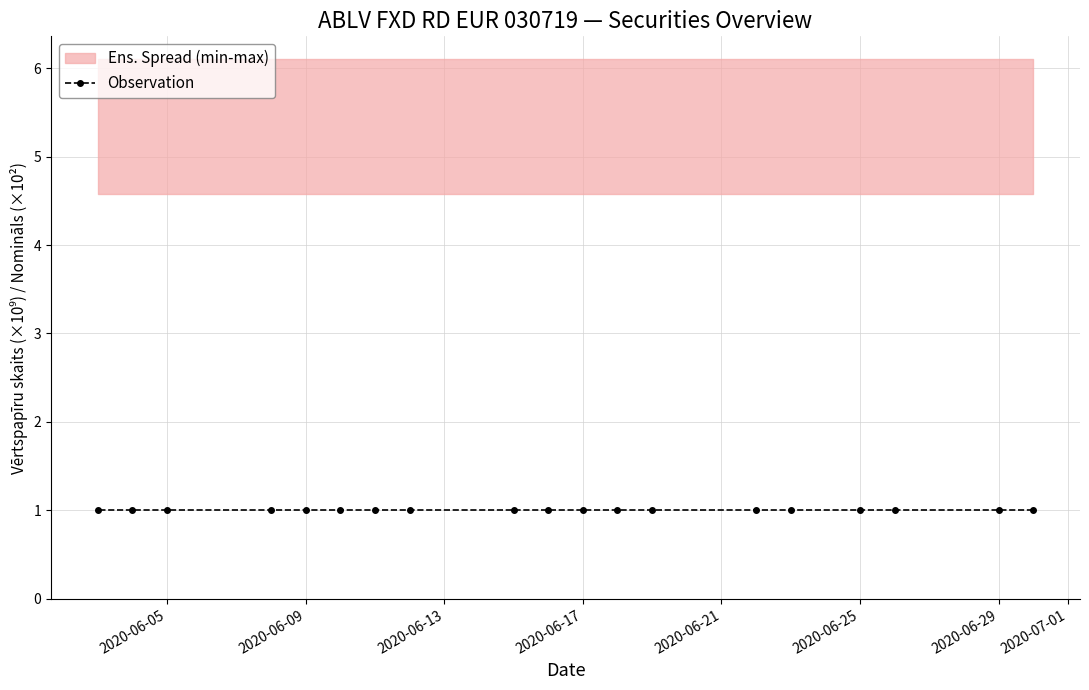

What is the total value across all series at 2020-06-08?

6104382980.0